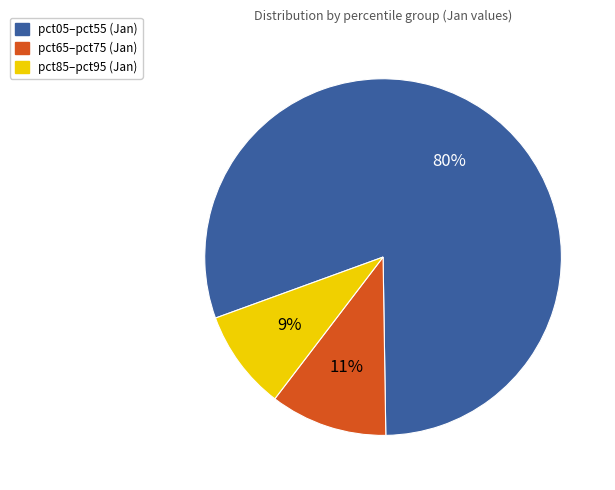

To the nearest percent, what is the average slice percentage?

33%